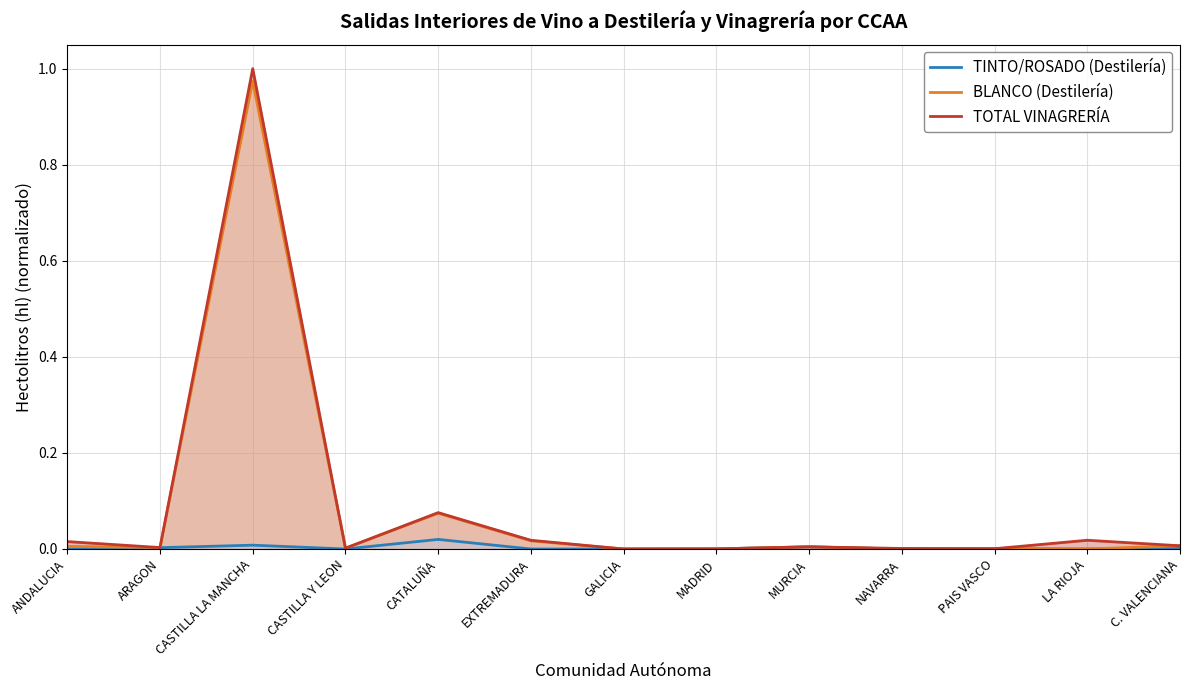

Which category has the lowest value in the TINTO/ROSADO (Destilería) series?

ANDALUCIA